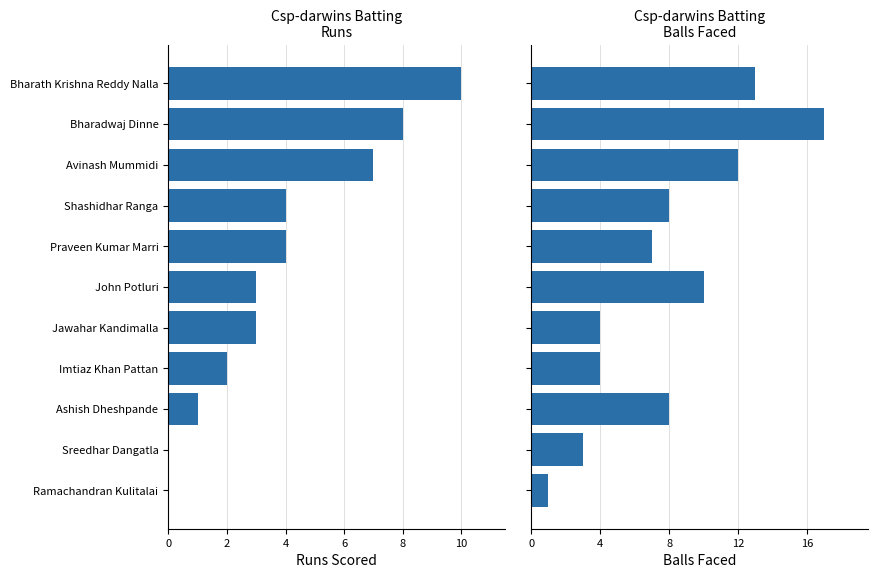

Reading left to right, transcribe all the data shown in this chart.

Runs: 0	0	1	2	3	3	4	4	7	8	10
Balls: 1	3	8	4	4	10	7	8	12	17	13